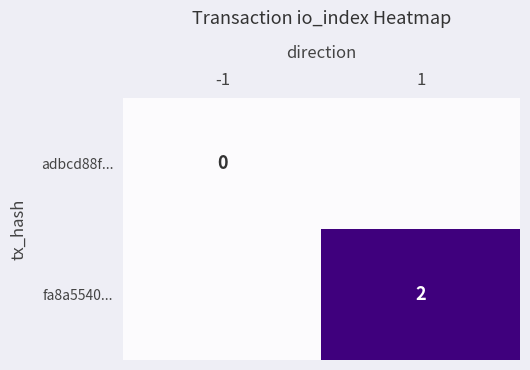

Is the value of adbcd88f... at -1 greater than the value of fa8a5540... at 1?

No